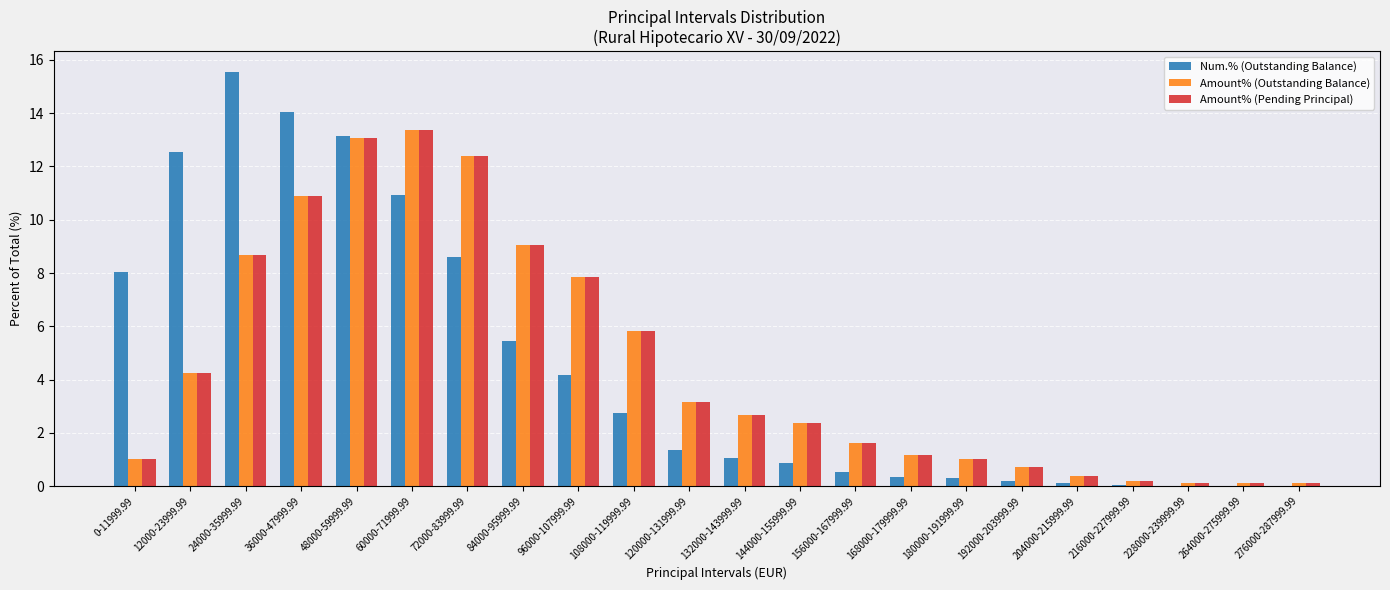

What are all the series names shown in the legend?

Num.% (Outstanding Balance), Amount% (Outstanding Balance), Amount% (Pending Principal)